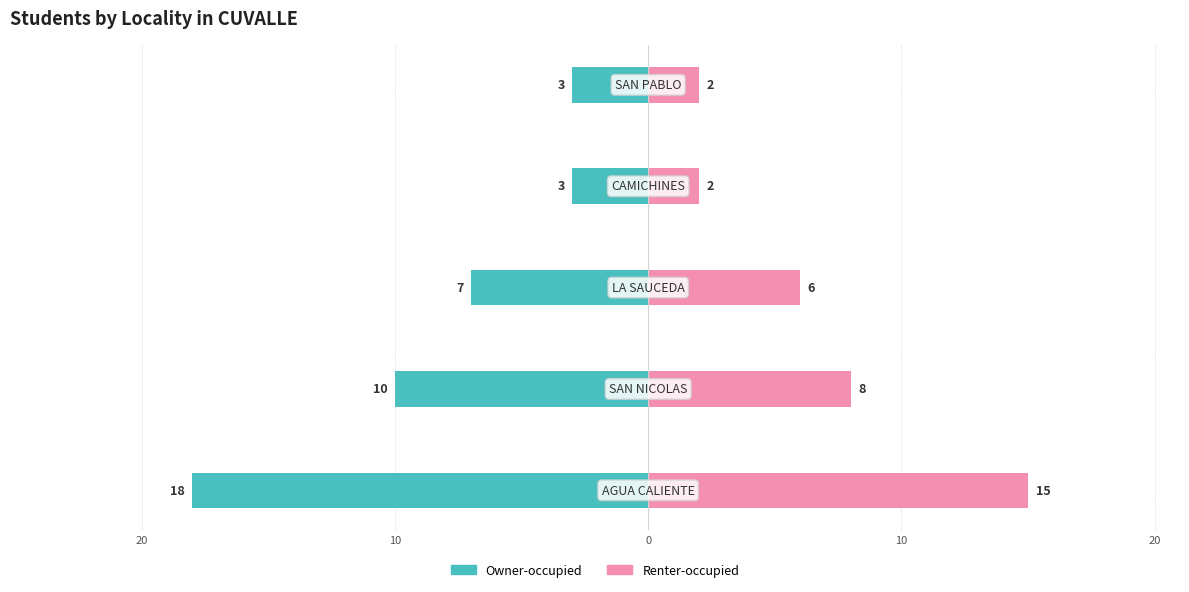

The Renter-occupied series shows 24 at 30. True or false?

False